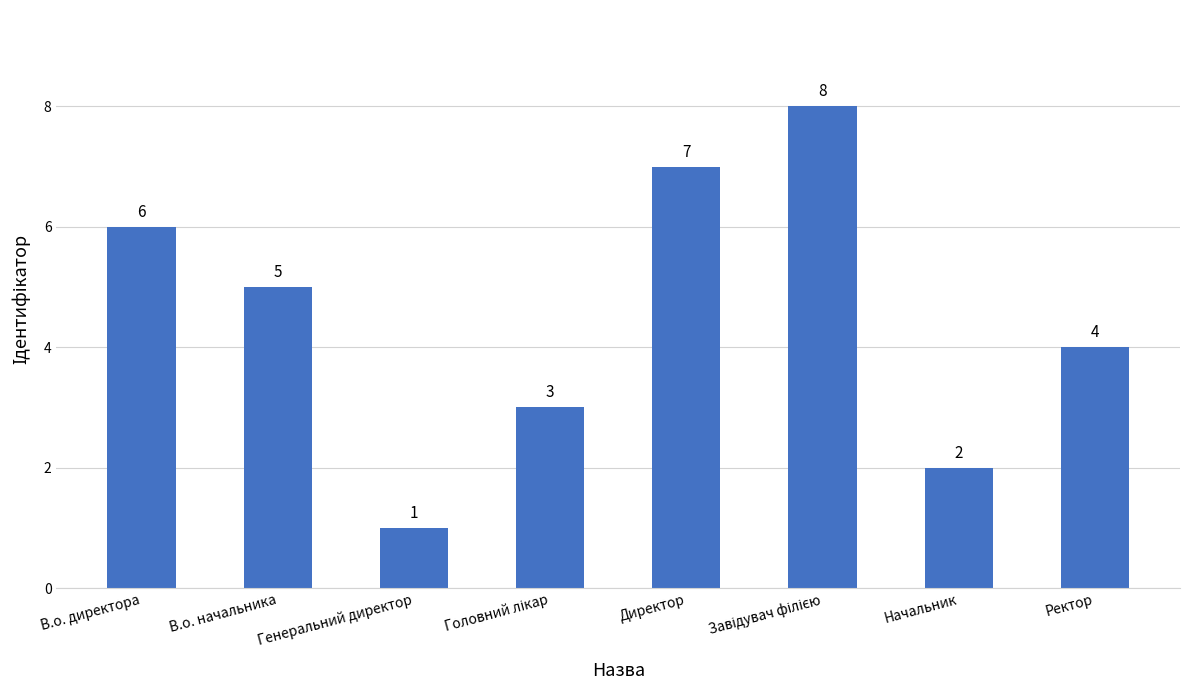

What is the difference between the maximum and second lowest values?

6